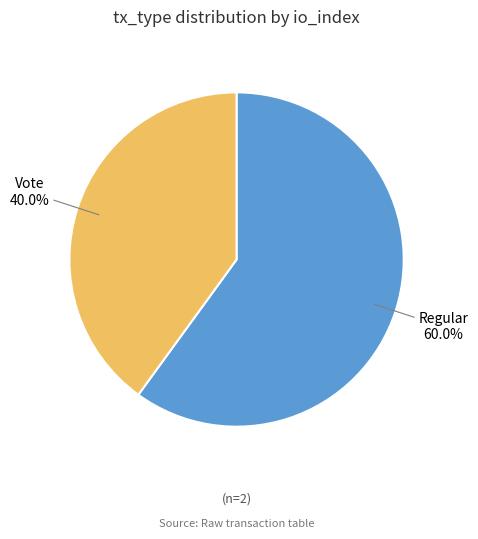

To the nearest percent, what percentage of the pie is Vote?

40%